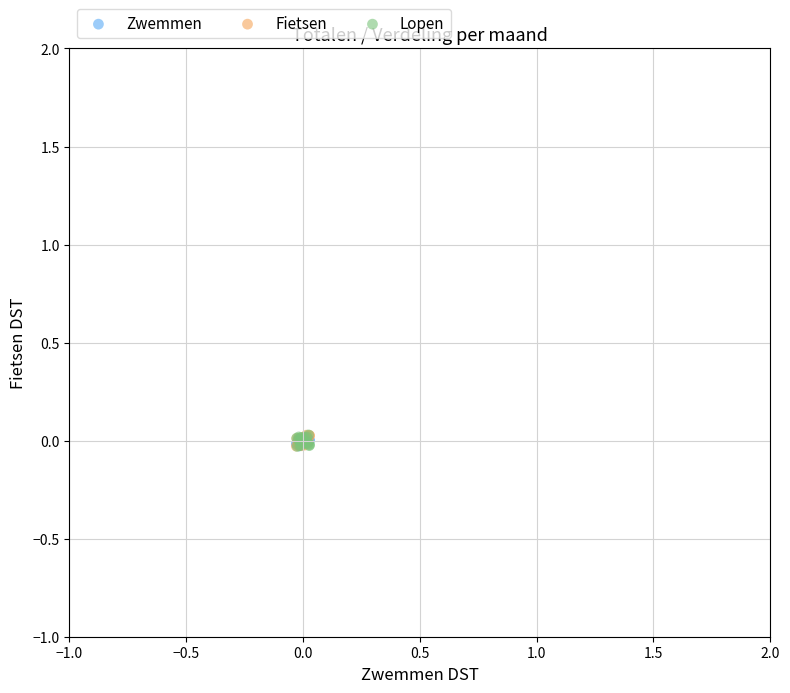

What are all the series names shown in the legend?

Zwemmen, Fietsen, Lopen